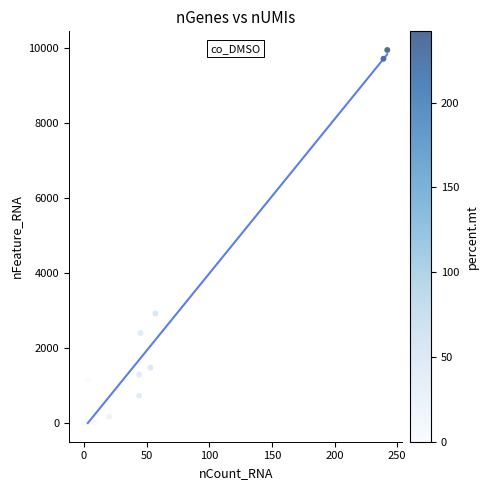

What Y value in the scatter plot is closest to 4979?

2919